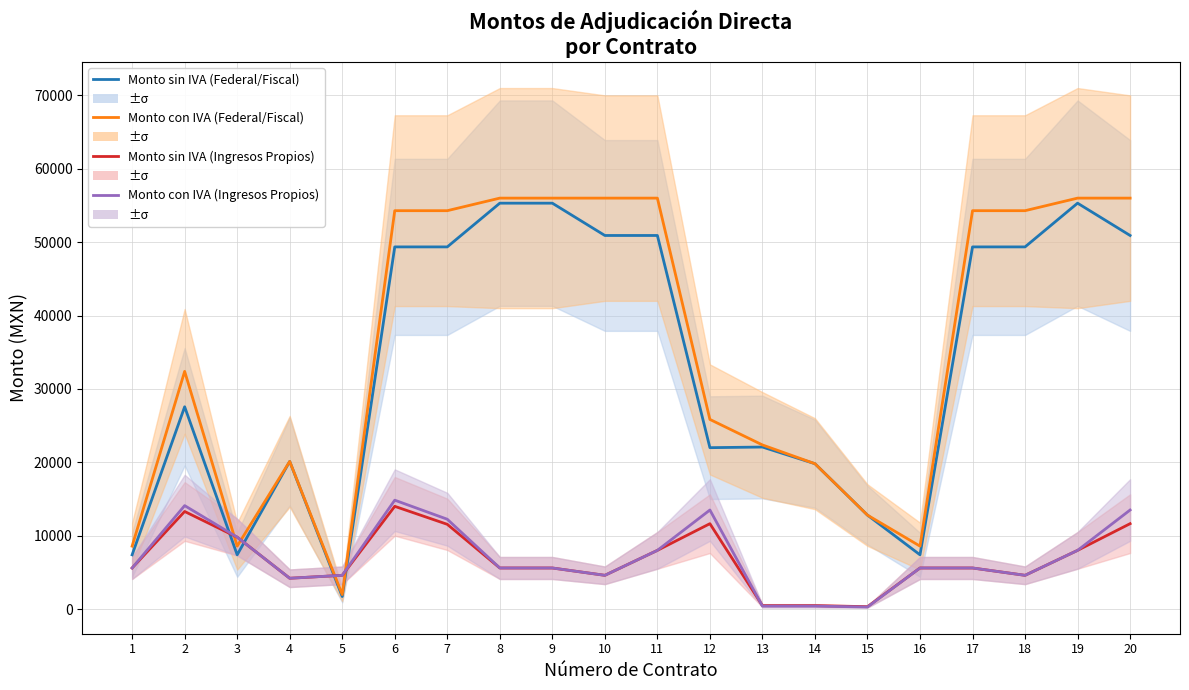

Which series ends up on top after the final intersection of Monto con IVA (Ingresos Propios) and Monto sin IVA (Ingresos Propios)?

Monto sin IVA (Ingresos Propios)